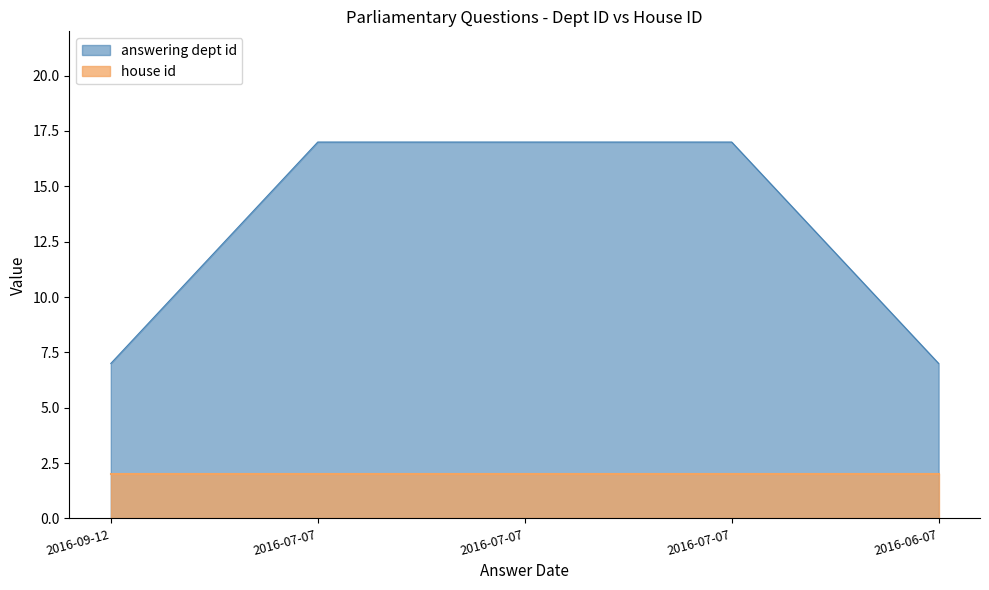

What is the value of the 1st point from the left?

7